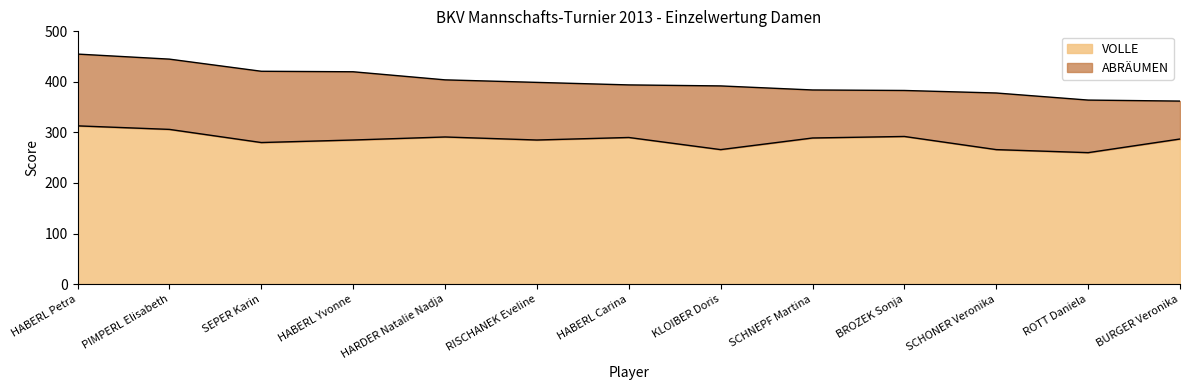

What position from the left is HABERL Yvonne?

4